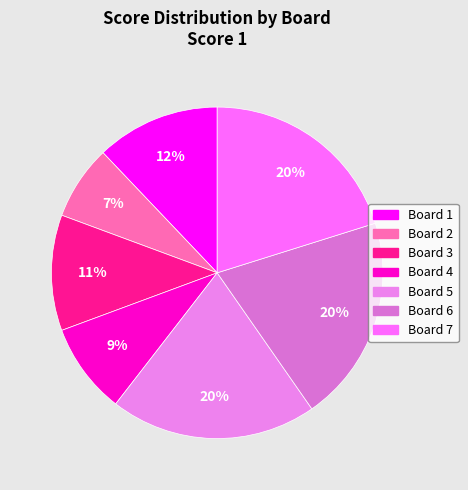

Which category has the smallest portion of the pie?

Board 2